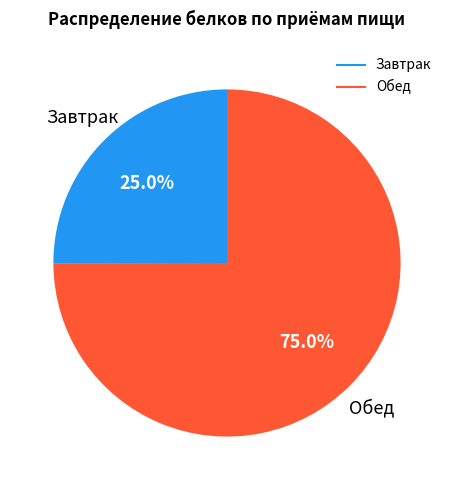

To the nearest percent, what is the difference between the Завтрак and Обед slice percentages?

50%